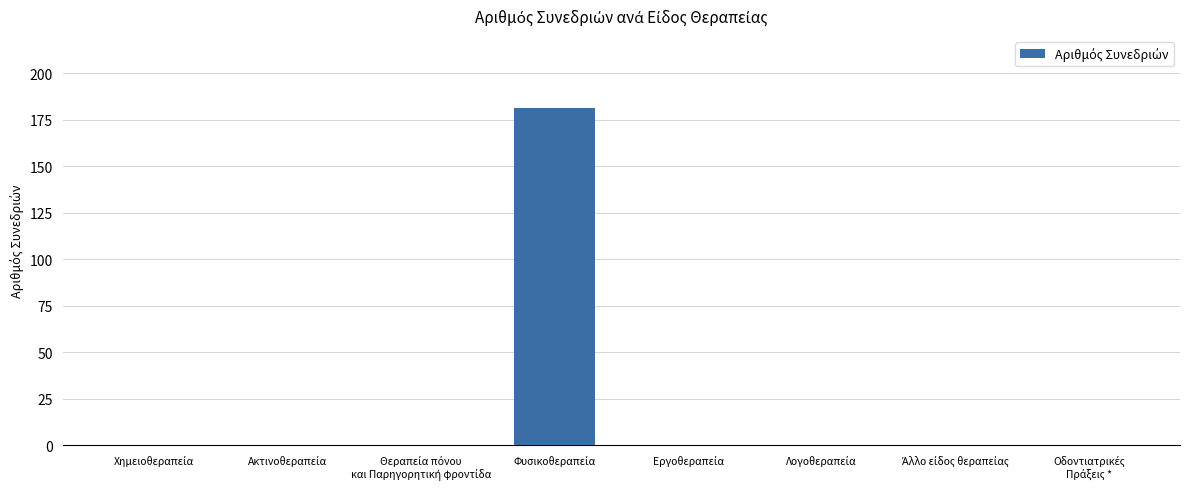

How many categories are shown in the chart?

8